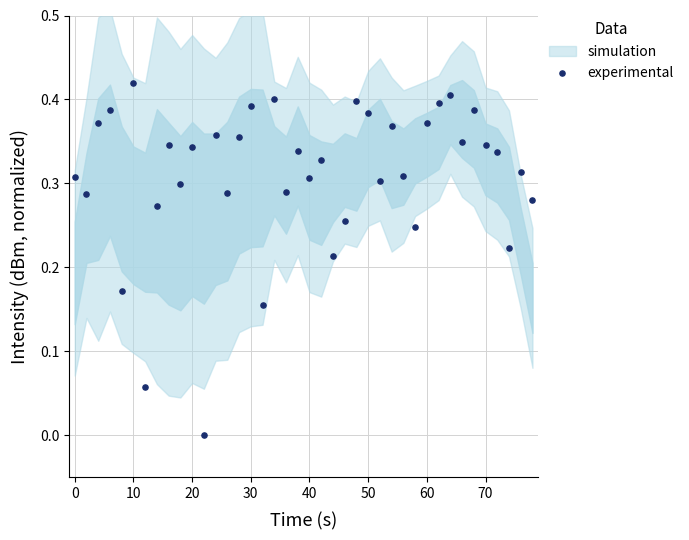

What is the range of X values (max minus min)?

78.0